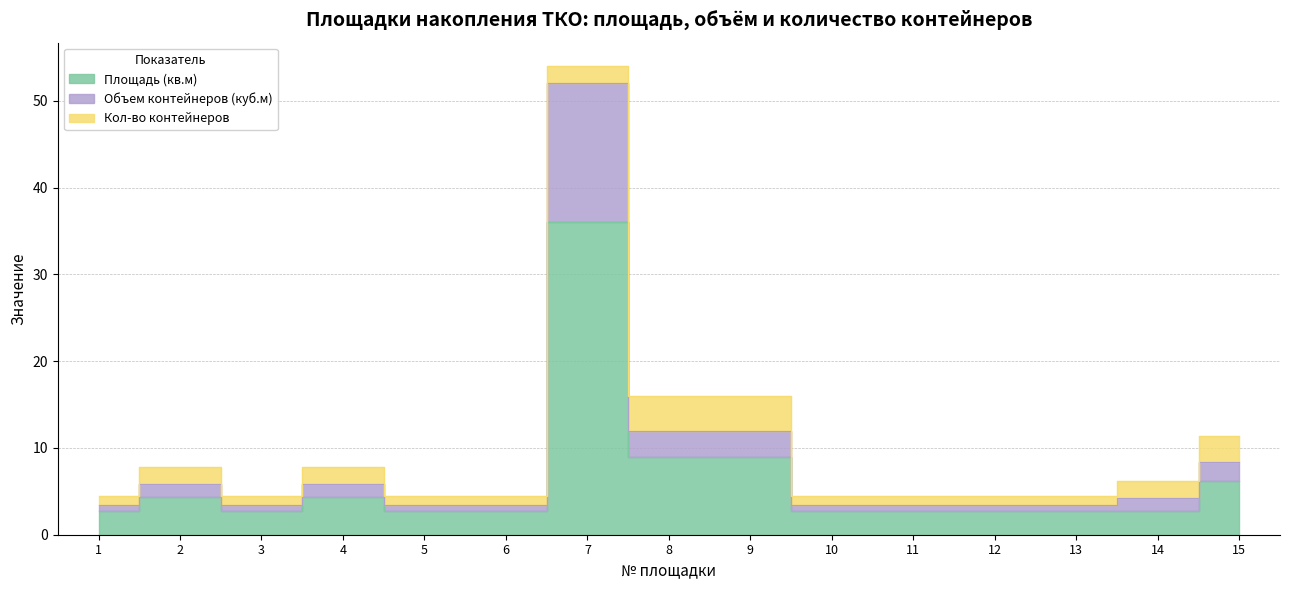

True or false: Объем контейнеров (куб.м) and Площадь (кв.м) cross at least once.

False